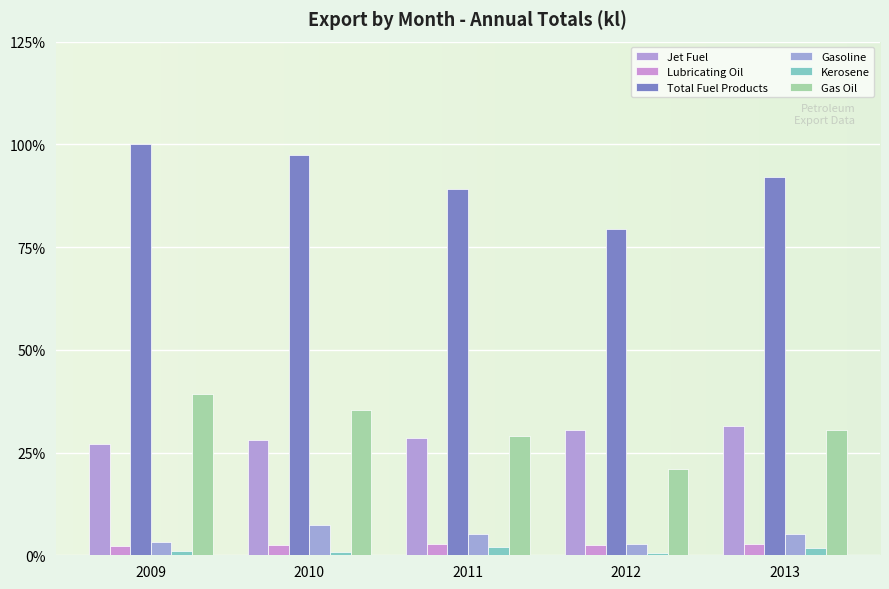

Count the number of data series in this chart.

6